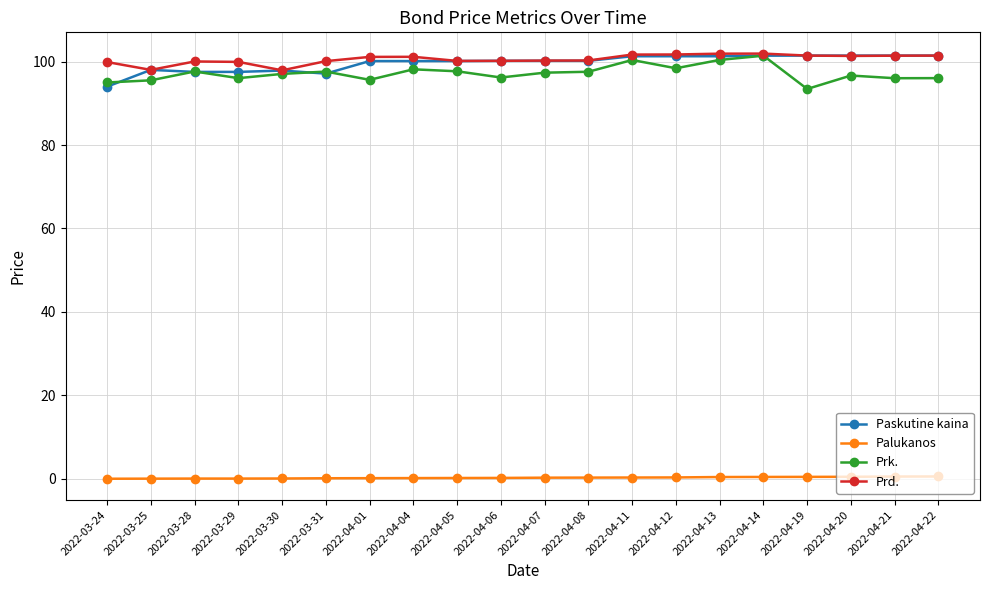

At how many categories does at least one series exceed 79?

20